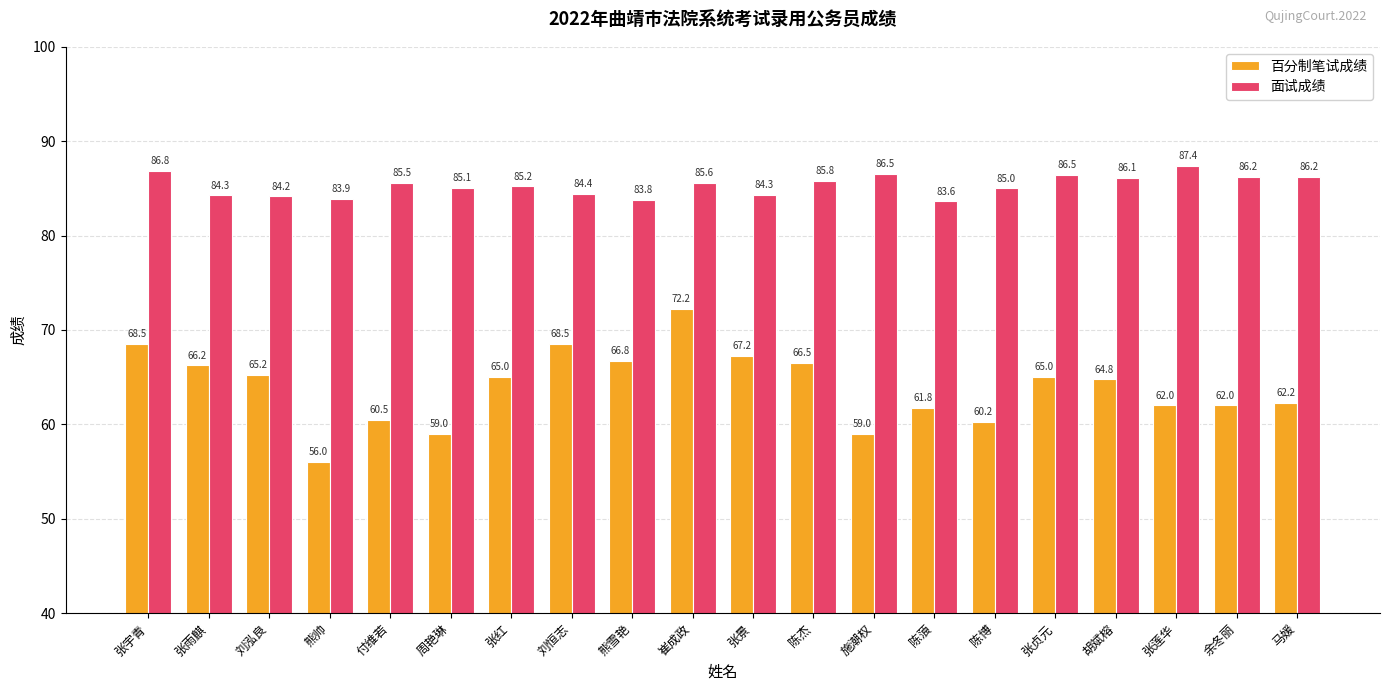

Which category has the lowest value across all series?

熊帅